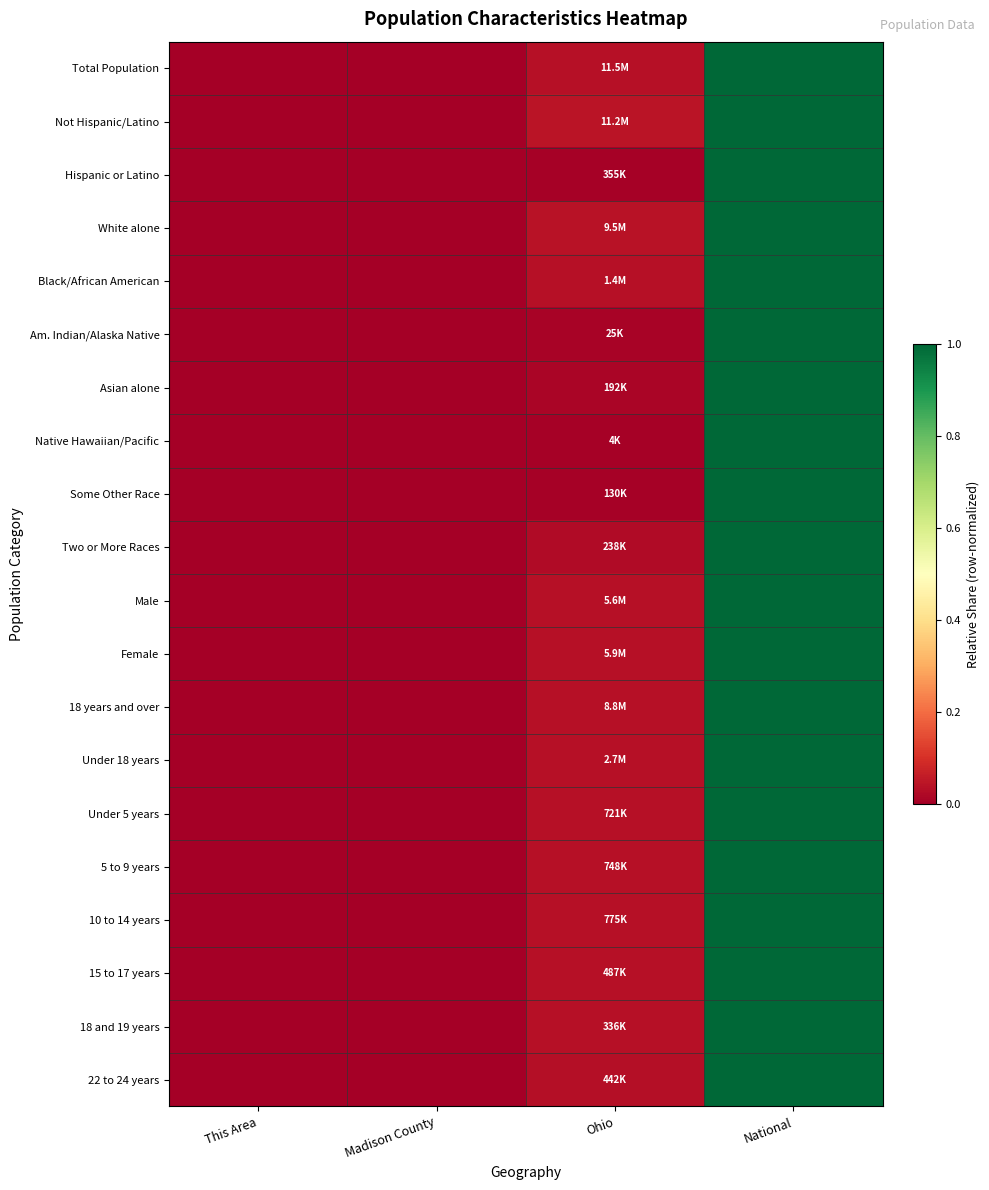

Reading right to left, what are all the values shown in this chart?

Total Population: National=1.0	Ohio=0.0	Madison County=0.0	This Area=0.0
Not Hispanic/Latino: National=1.0	Ohio=0.0	Madison County=0.0	This Area=0.0
Hispanic or Latino: National=1.0	Ohio=0.0	Madison County=0.0	This Area=0.0
White alone: National=1.0	Ohio=0.0	Madison County=0.0	This Area=0.0
Black/African American: National=1.0	Ohio=0.0	Madison County=0.0	This Area=0.0
Am. Indian/Alaska Native: National=1.0	Ohio=0.0	Madison County=0.0	This Area=0.0
Asian alone: National=1.0	Ohio=0.0	Madison County=0.0	This Area=0.0
Native Hawaiian/Pacific: National=1.0	Ohio=0.0	Madison County=0.0	This Area=0.0
Some Other Race: National=1.0	Ohio=0.0	Madison County=0.0	This Area=0.0
Two or More Races: National=1.0	Ohio=0.0	Madison County=0.0	This Area=0.0
Male: National=1.0	Ohio=0.0	Madison County=0.0	This Area=0.0
Female: National=1.0	Ohio=0.0	Madison County=0.0	This Area=0.0
18 years and over: National=1.0	Ohio=0.0	Madison County=0.0	This Area=0.0
Under 18 years: National=1.0	Ohio=0.0	Madison County=0.0	This Area=0.0
Under 5 years: National=1.0	Ohio=0.0	Madison County=0.0	This Area=0.0
5 to 9 years: National=1.0	Ohio=0.0	Madison County=0.0	This Area=0.0
10 to 14 years: National=1.0	Ohio=0.0	Madison County=0.0	This Area=0.0
15 to 17 years: National=1.0	Ohio=0.0	Madison County=0.0	This Area=0.0
18 and 19 years: National=1.0	Ohio=0.0	Madison County=0.0	This Area=0.0
22 to 24 years: National=1.0	Ohio=0.0	Madison County=0.0	This Area=0.0